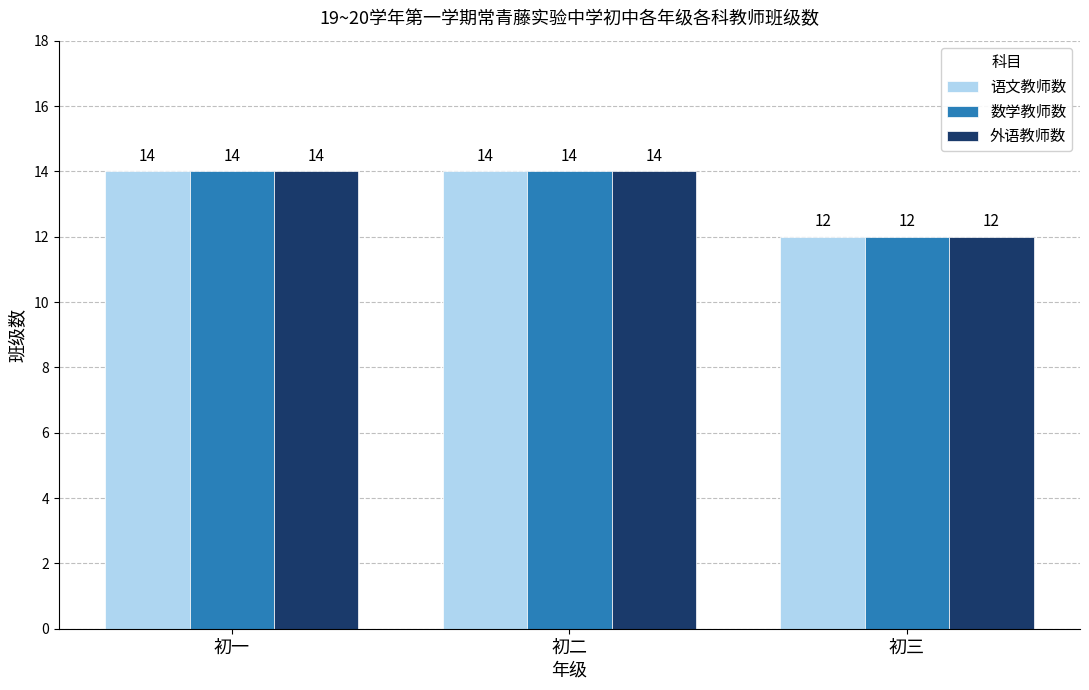

What position from the right is 初三?

1